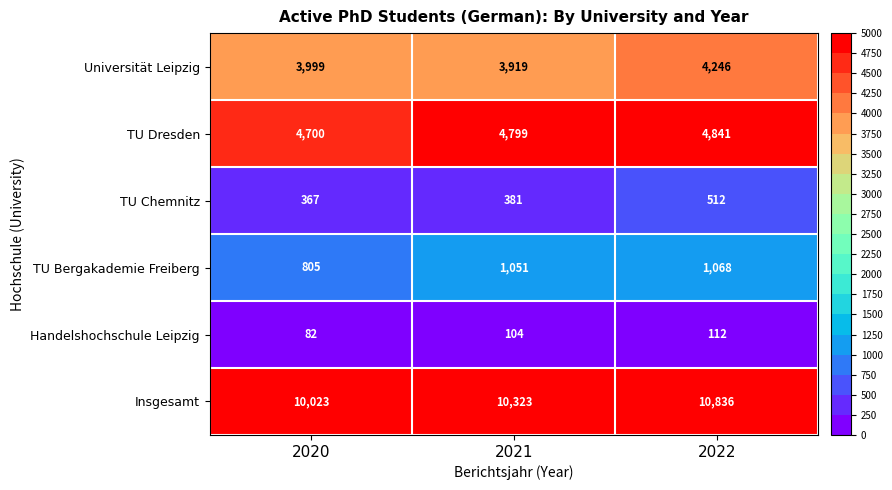

What is the total value across all series at 2022?

21615